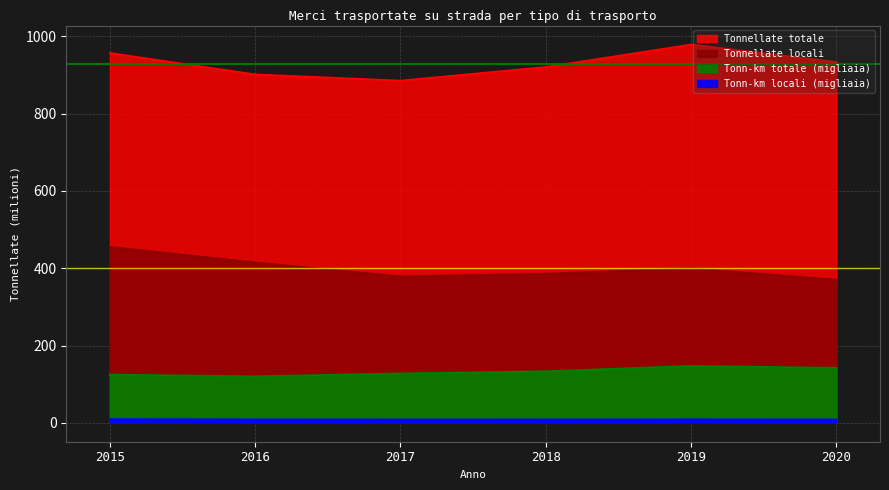

List the labels in order of Tonn-km totale (migliaia) value, smallest first.

2016, 2015, 2017, 2018, 2020, 2019